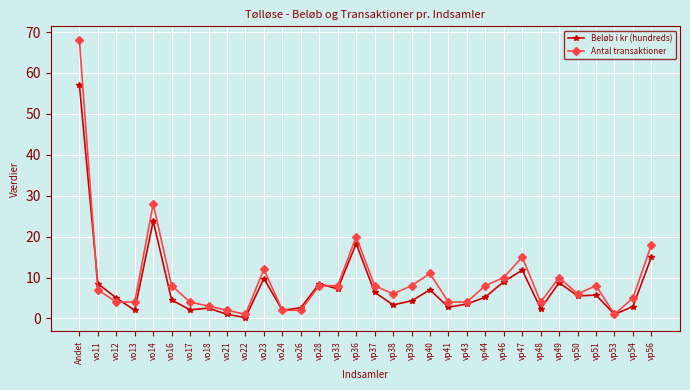

At how many categories does at least one series exceed 17?

4